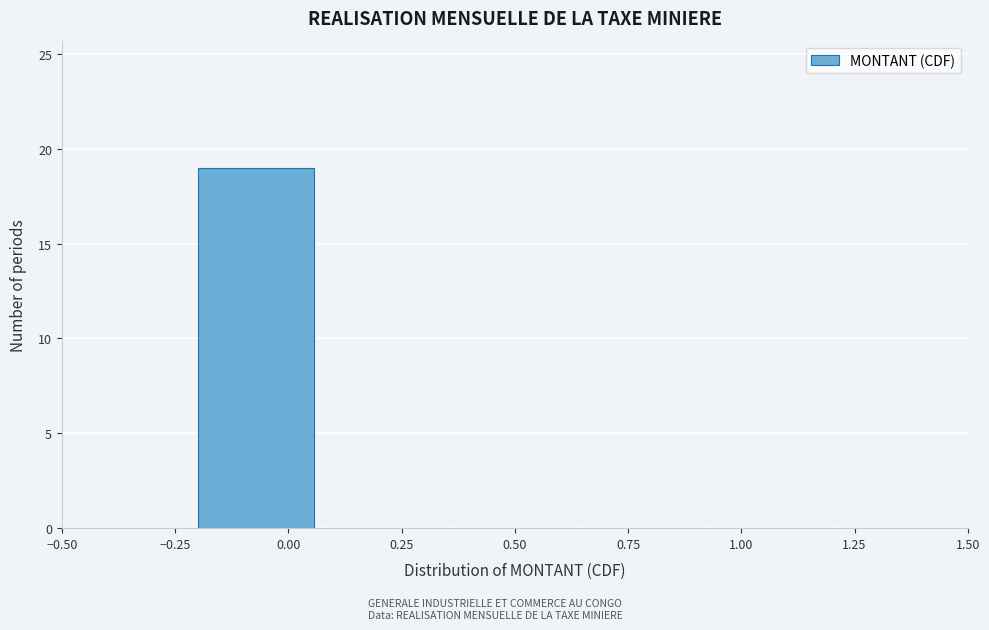

Reading left to right, list every bar in this chart as the range it spans on the x-axis followed by its height. Neither the bar edges nor the heights are printed on the chart, so give them approximately, as read against the axes.

-0.50 to -0.20: 0
-0.20 to 0.05: 19
0.05 to 0.35: 0
0.35 to 0.65: 0
0.65 to 0.95: 0
0.95 to 1.20: 0
1.20 to 1.50: 0